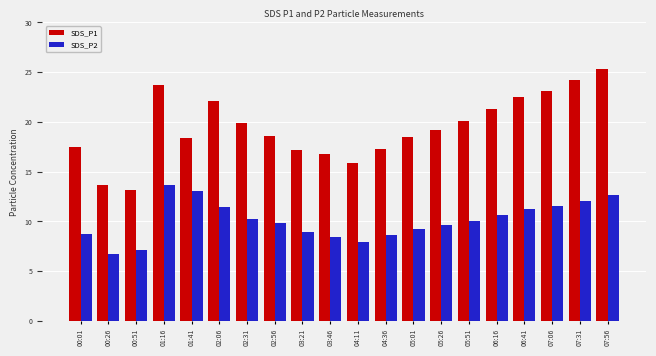

What is the spread (max minus min) of values at 02:56?

8.8